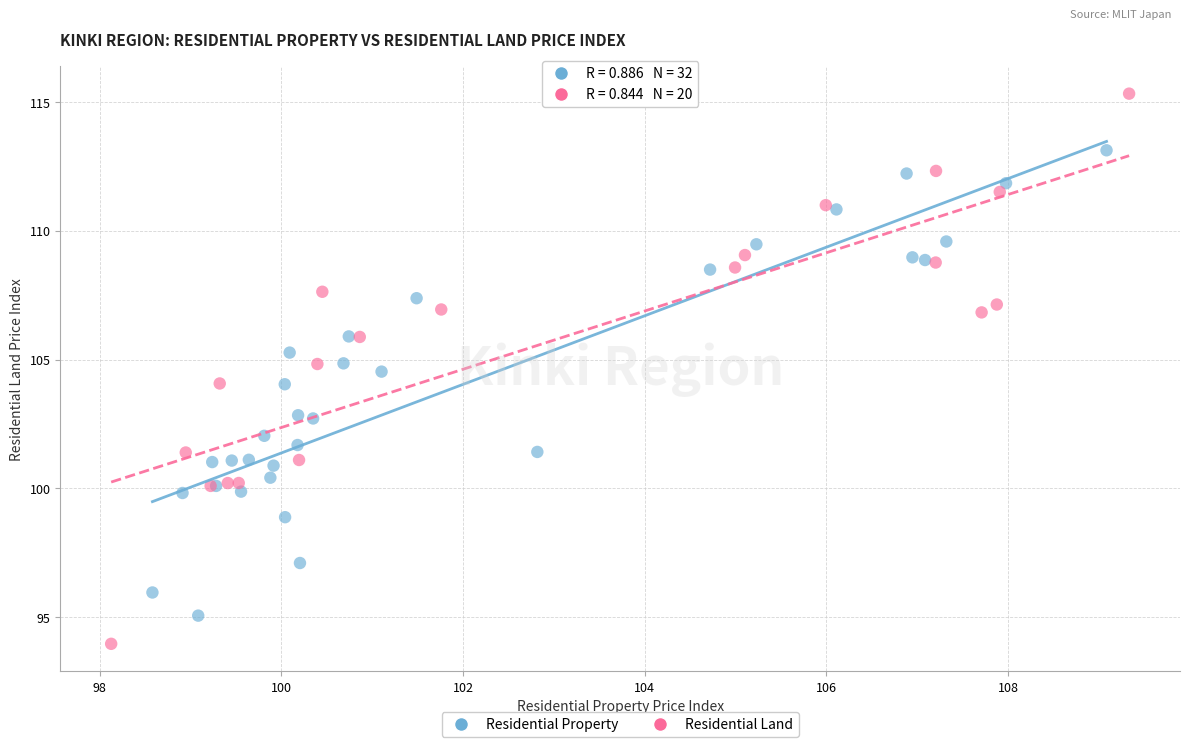

Which series reaches the maximum Y coordinate?

Residential Land